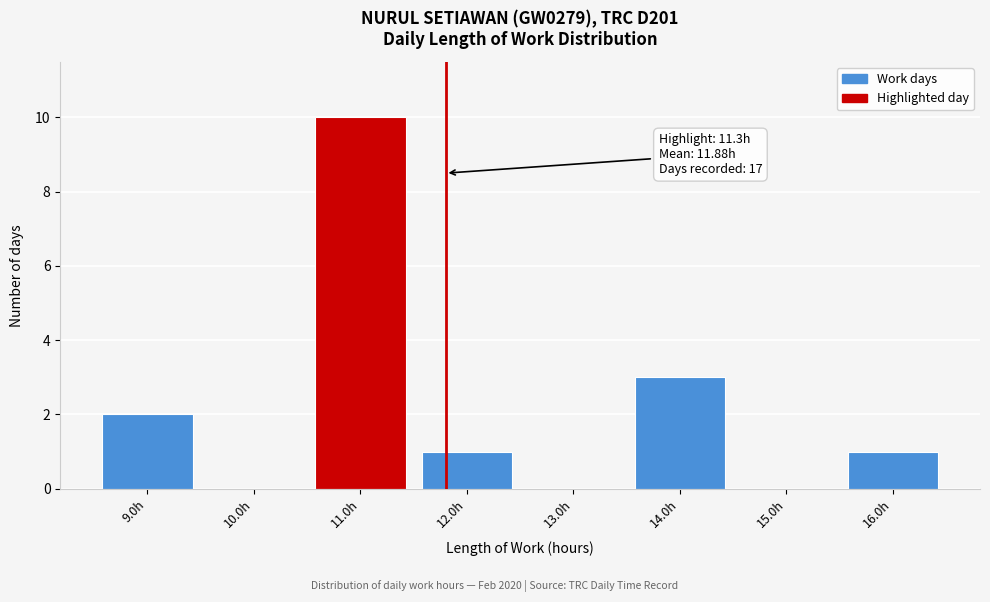

Over which range of the x-axis is the bar tallest?

10.5 to 11.5